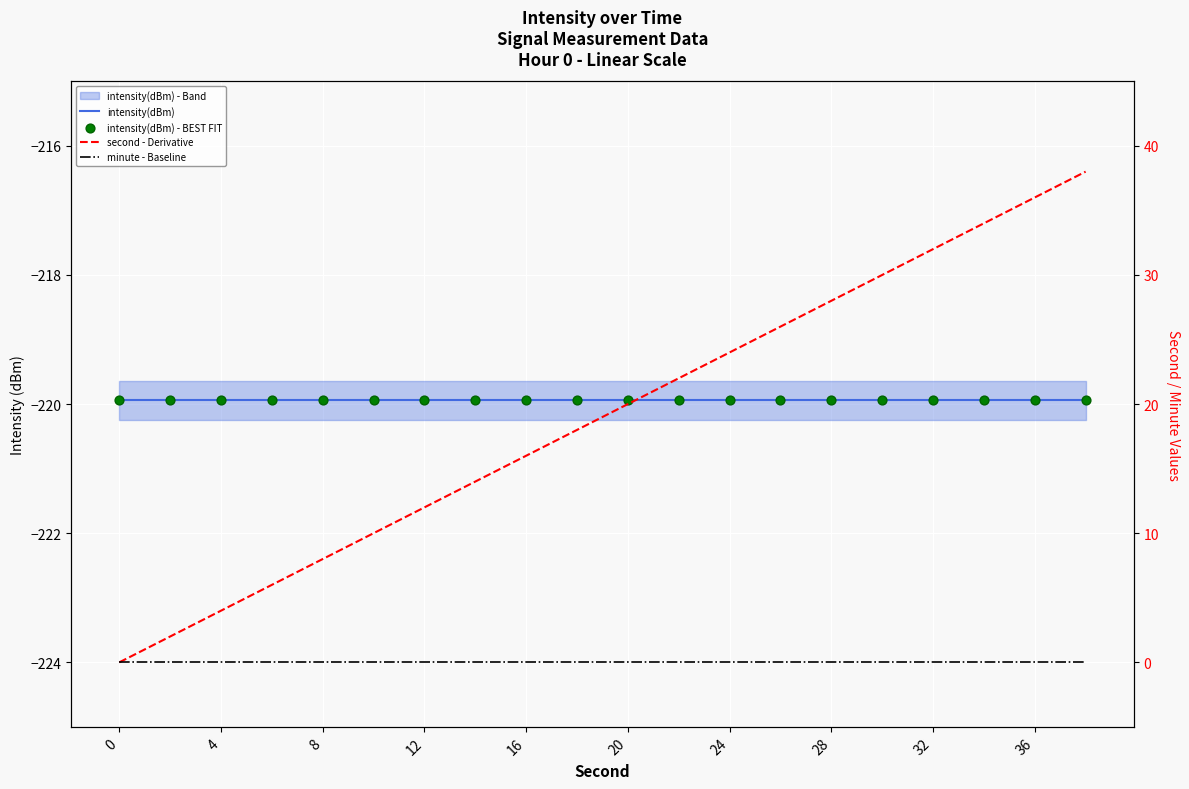

Is the value of intensity(dBm) - BEST FIT at 20 greater than the value of minute - Baseline at 18?

No